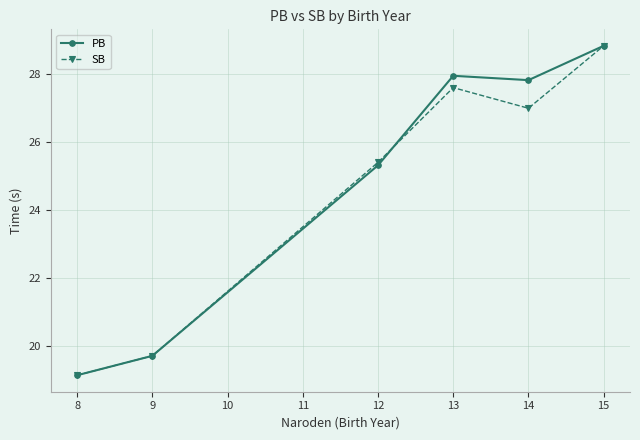

What is the spread (max minus min) of values at 14?

0.8